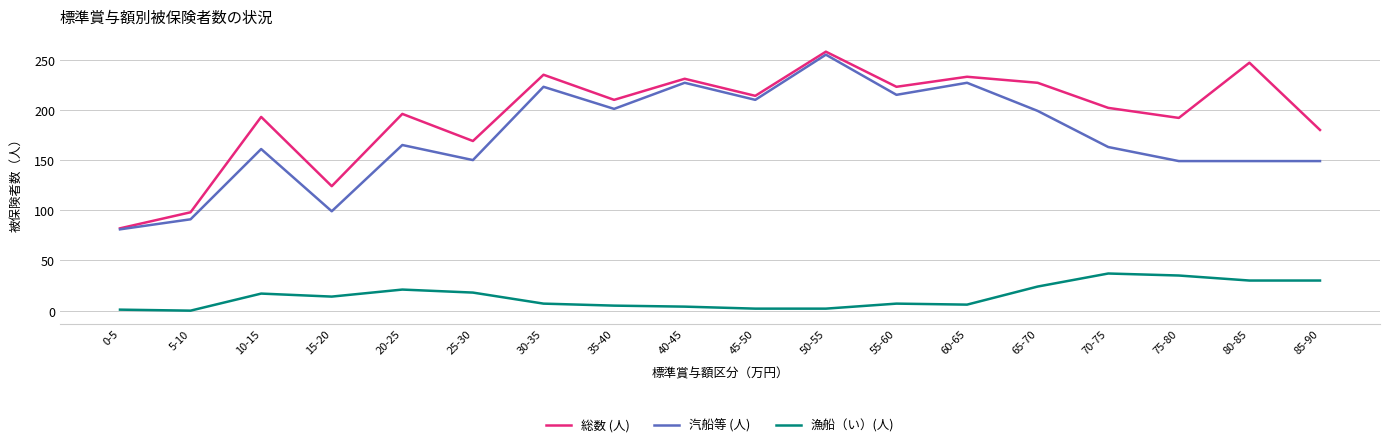

The 総数 (人) series shows 196 at 20-25. True or false?

True